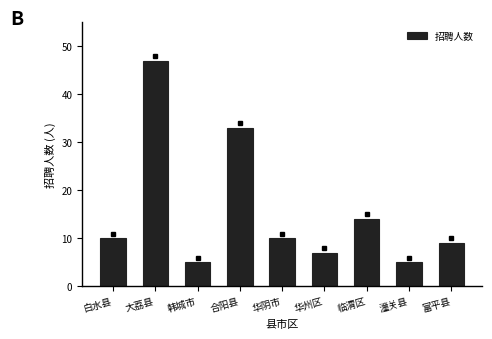

What is the smallest value displayed?

5